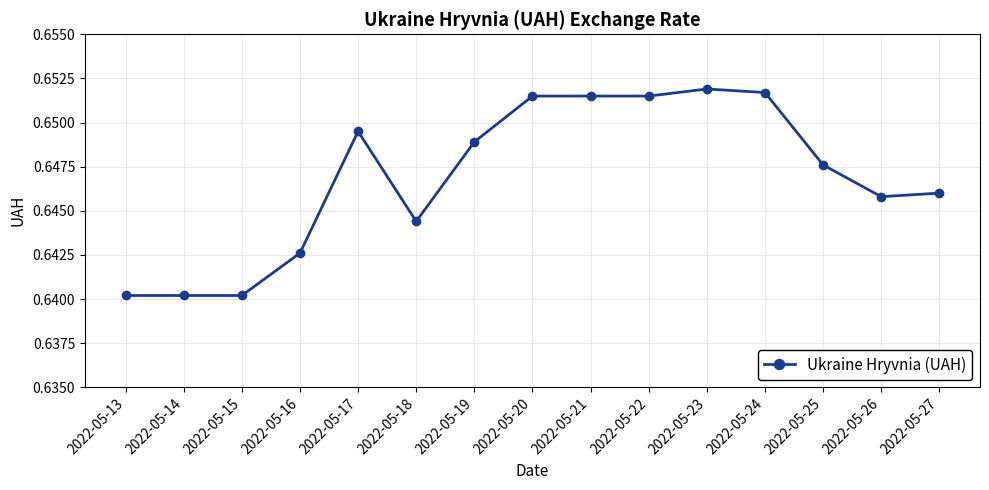

How many values are between 0 and 1?

15